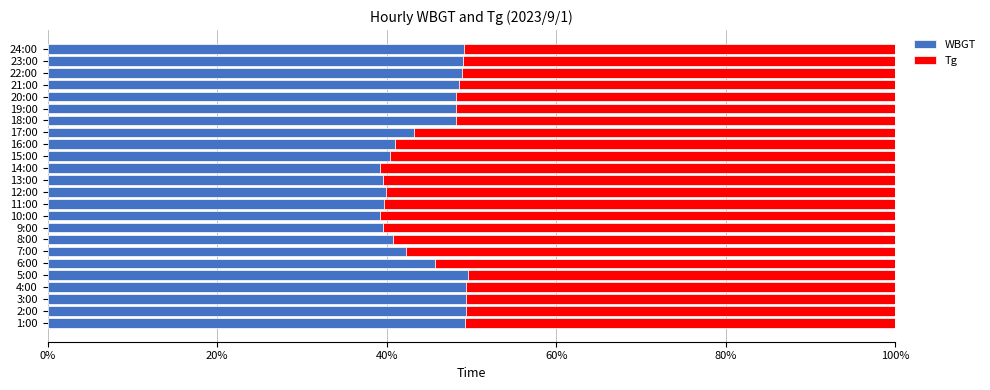

What is the sum of all WBGT values?

1077.5